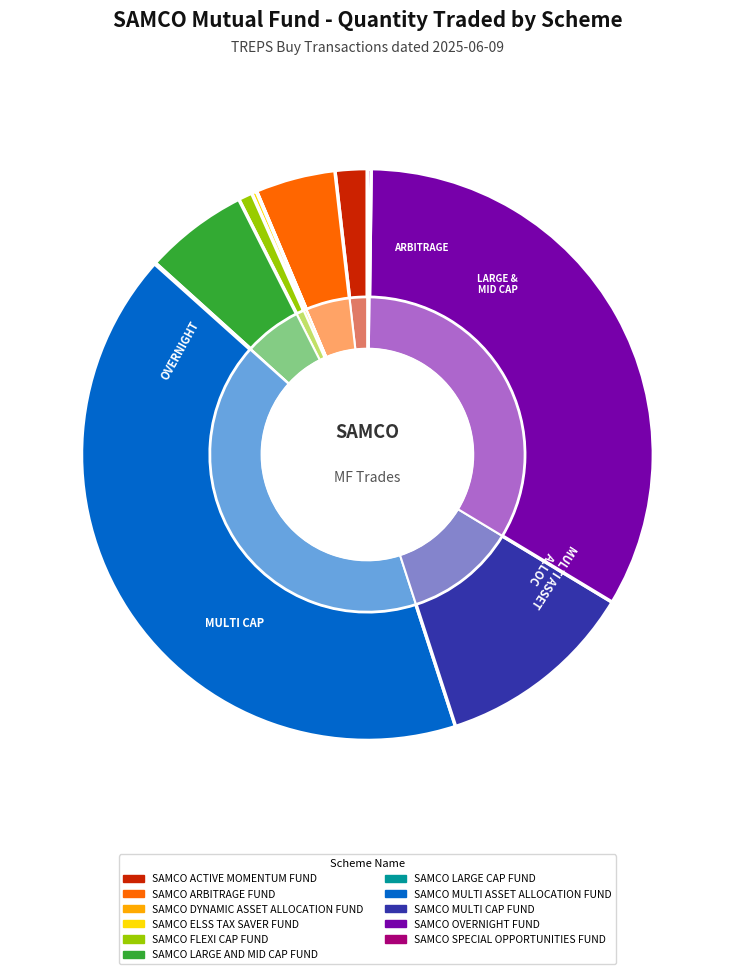

What percentage is NOT represented by SAMCO ARBITRAGE FUND?

95.5%